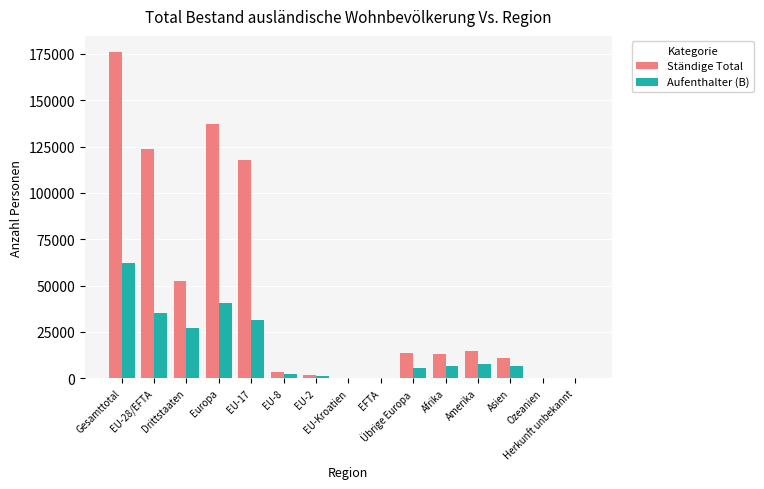

Which series has the largest total across all categories?

Ständige Total